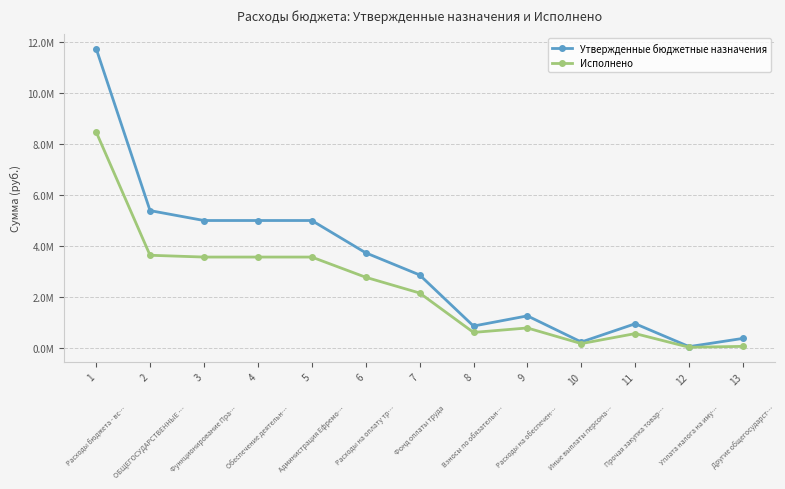

What are all the series names shown in the legend?

Утвержденные бюджетные назначения, Исполнено